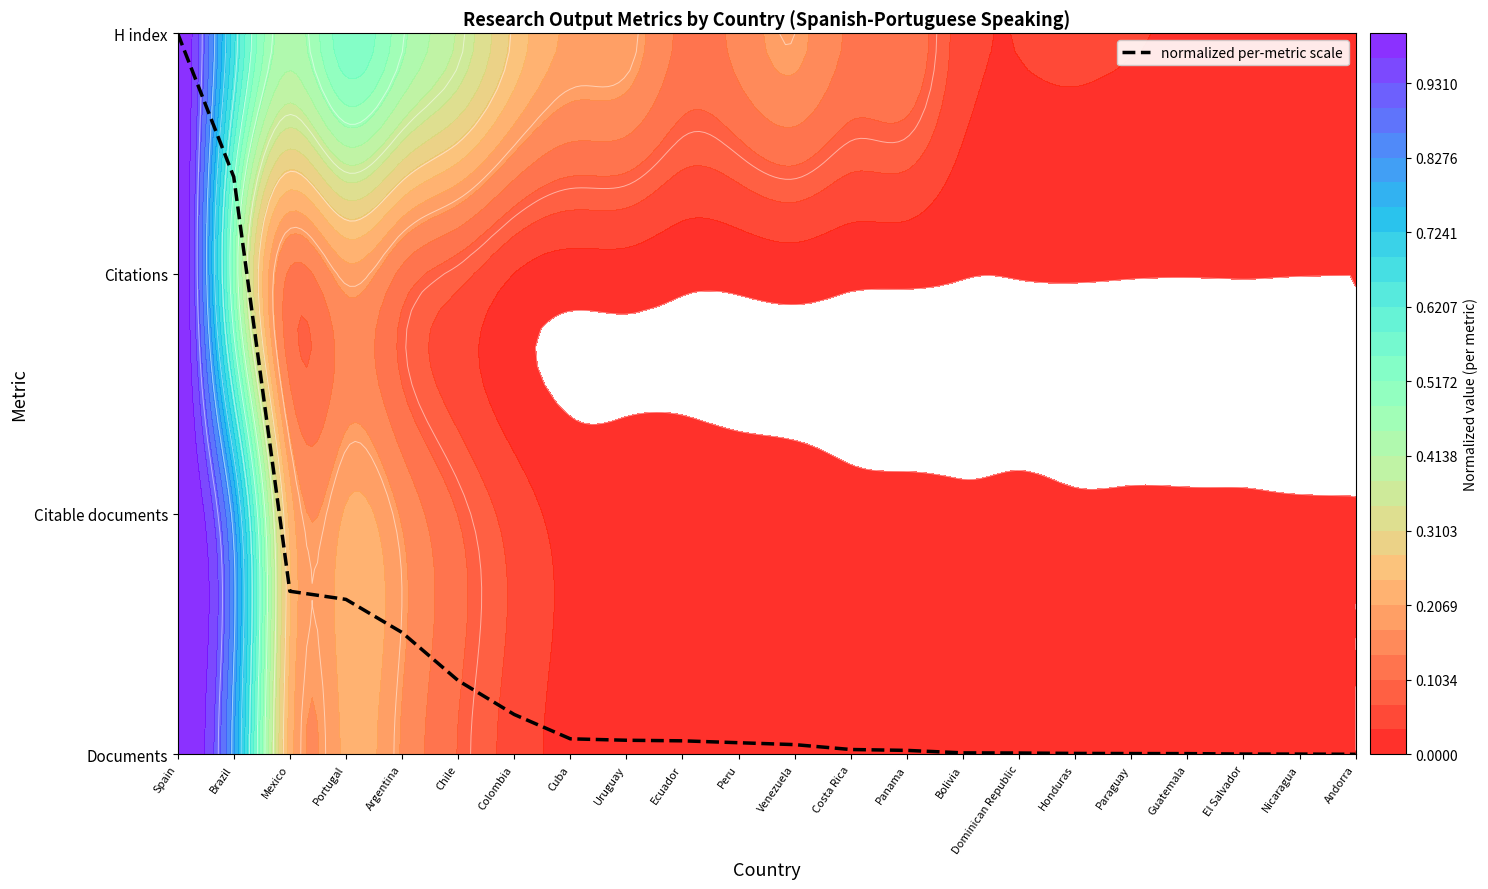

True or false: the data shows 0.0 at Guatemala.

True